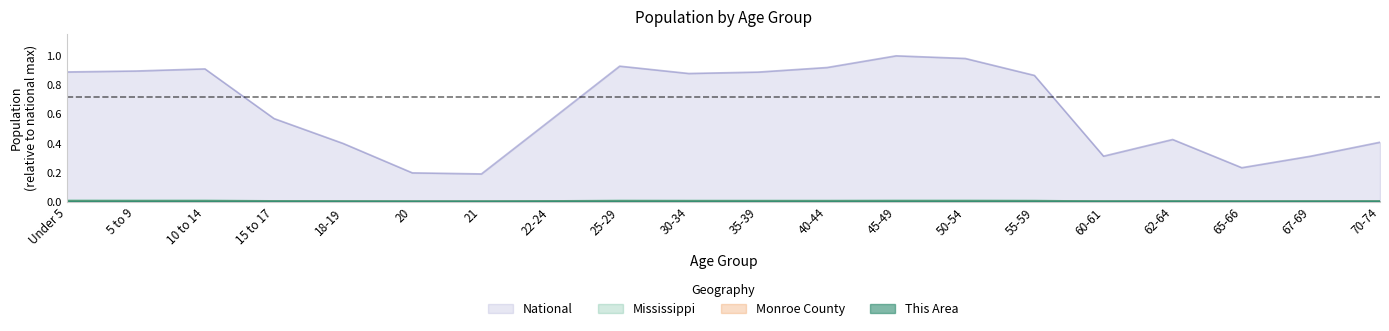

How many lines are shown in the chart?

4